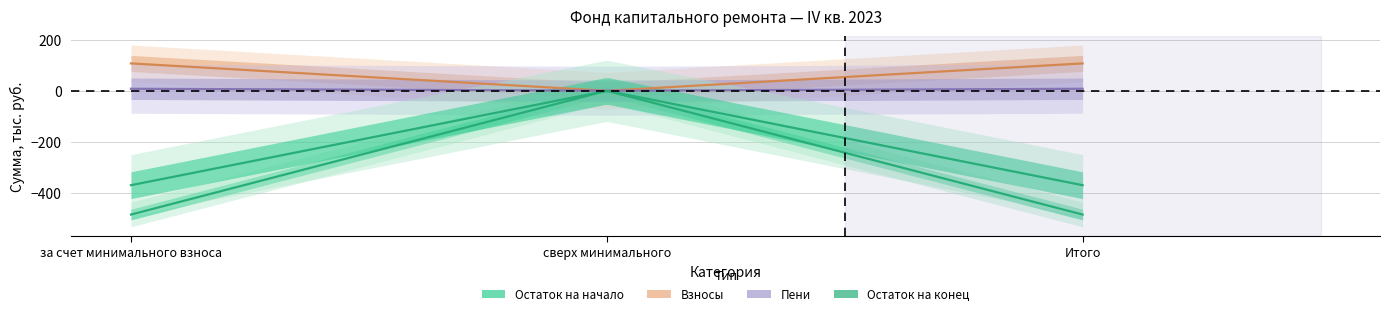

What are all the series names shown in the legend?

Остаток на начало, Взносы, Пени, Остаток на конец